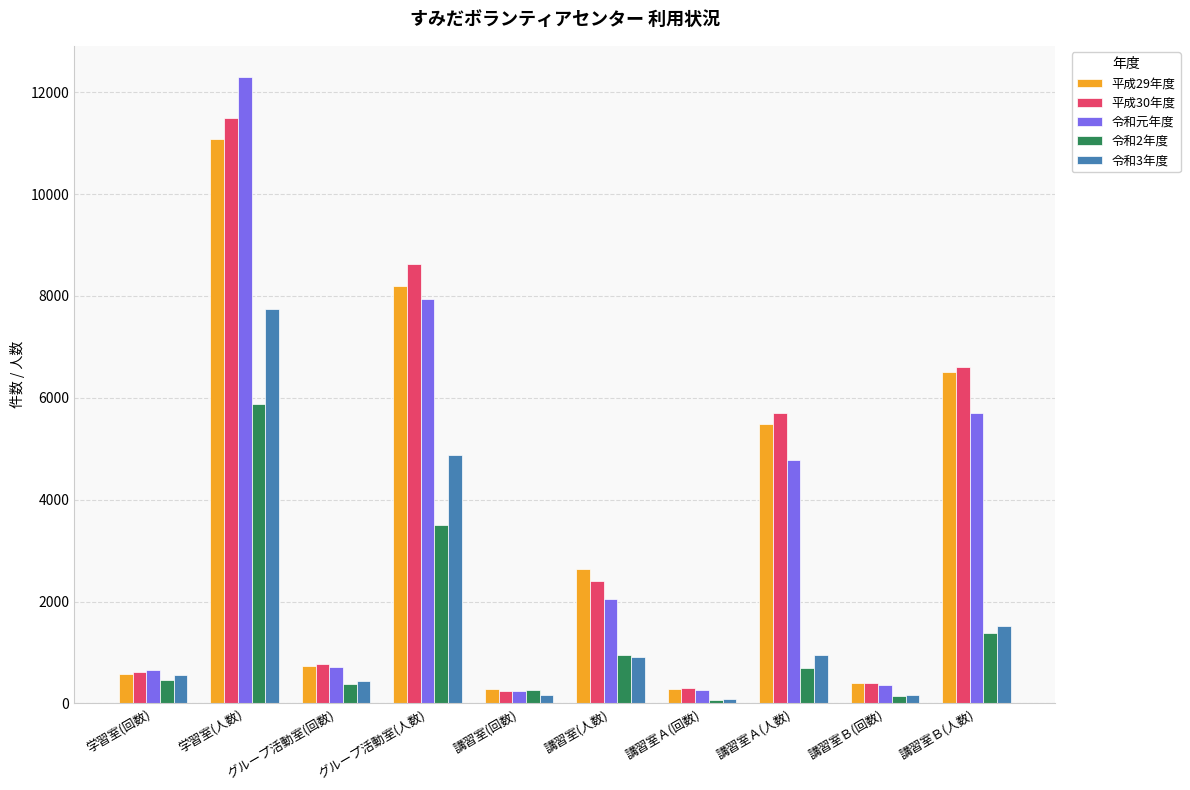

Is it true that 令和元年度 equals 2049 at 講習室(人数)?

True